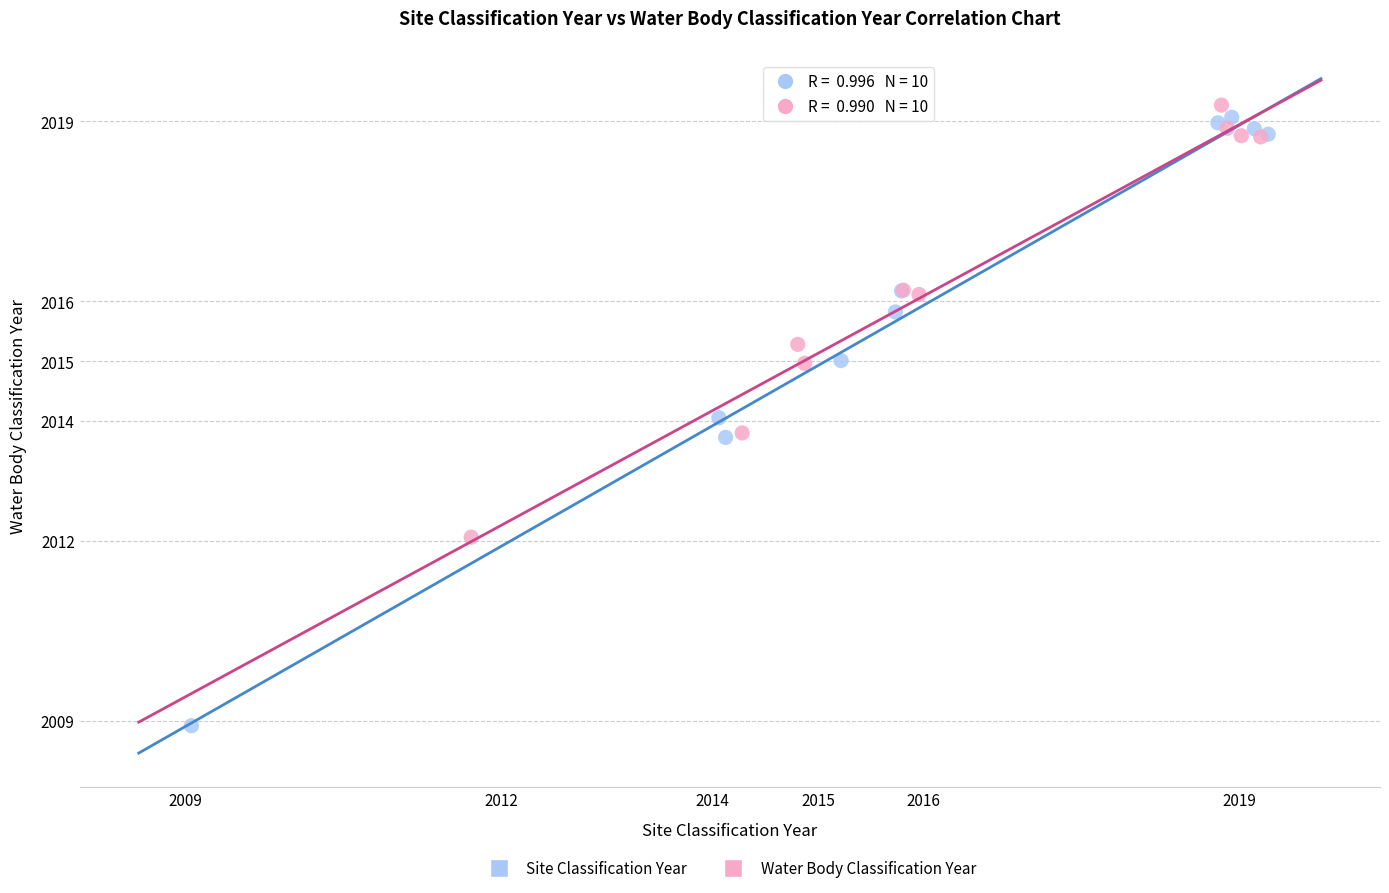

Which series has the largest Y range (max minus min)?

Site Classification Year